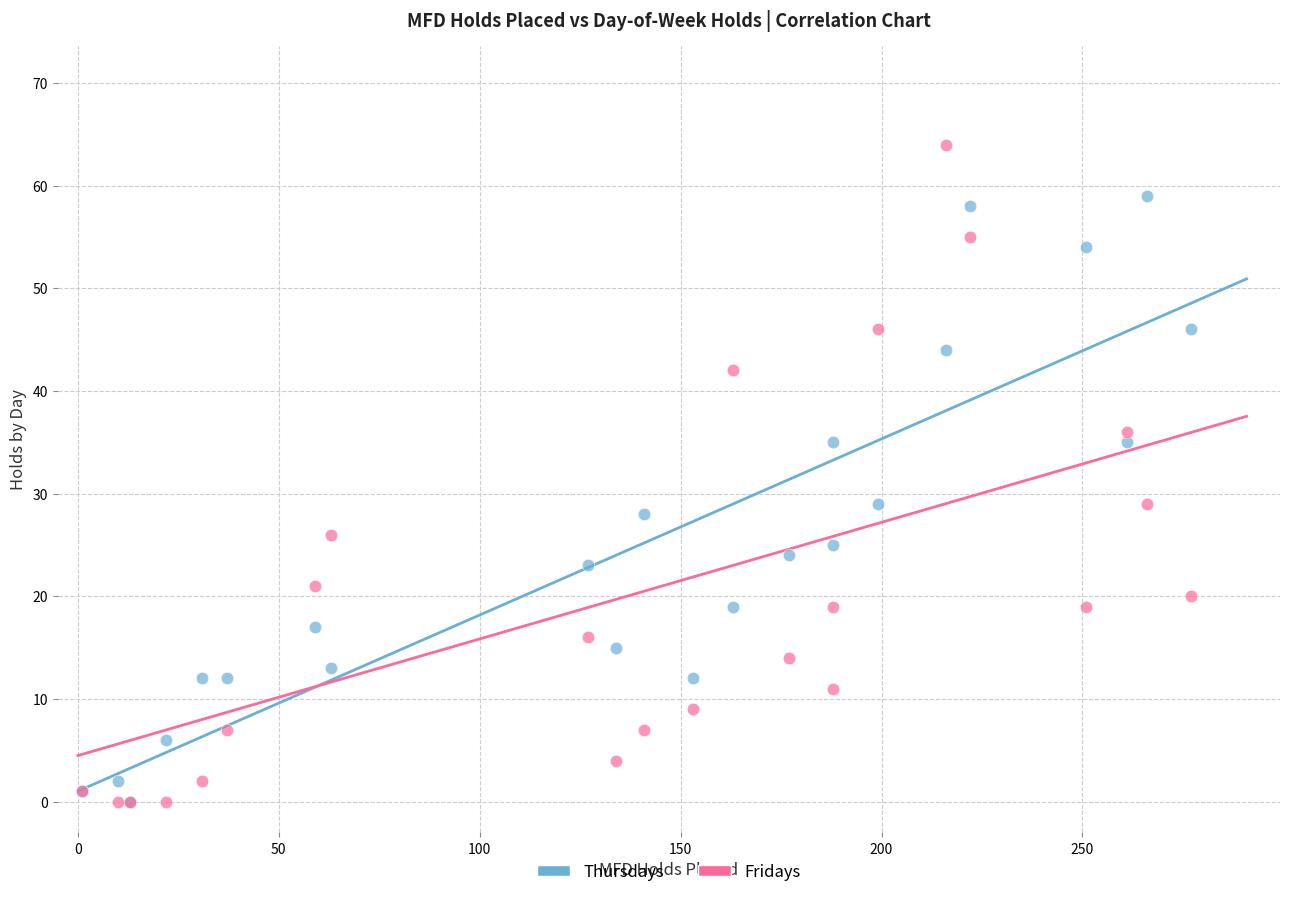

What are all the series names shown in the legend?

Thursdays, Fridays